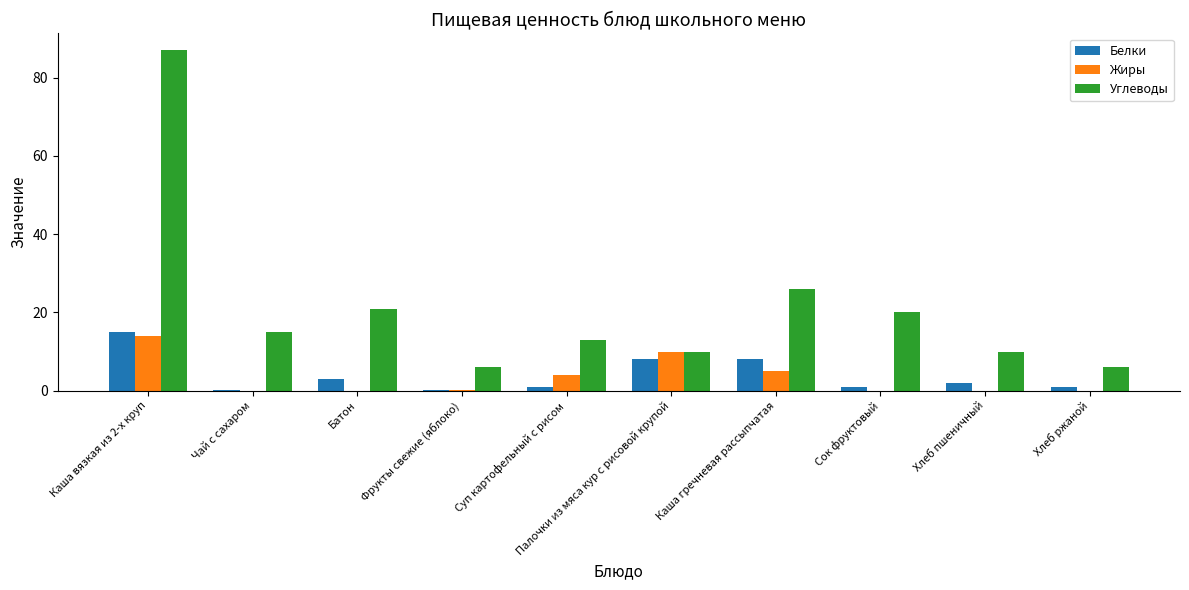

At which category is the sum across all series the highest?

Каша вязкая из 2-х круп